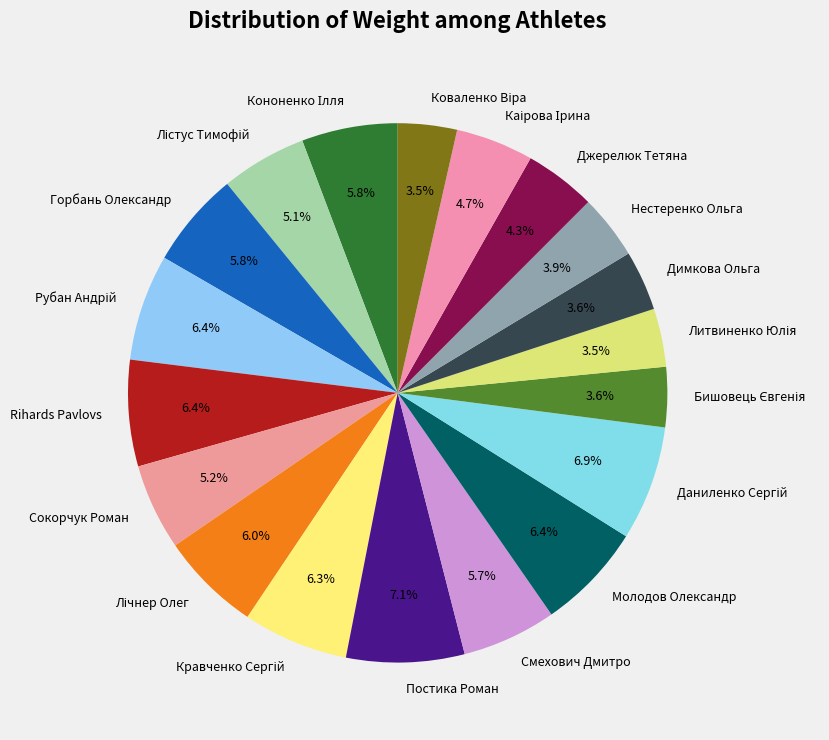

Approximately how many times larger is the value at Димкова Ольга compared to Сокорчук Роман?

0.7